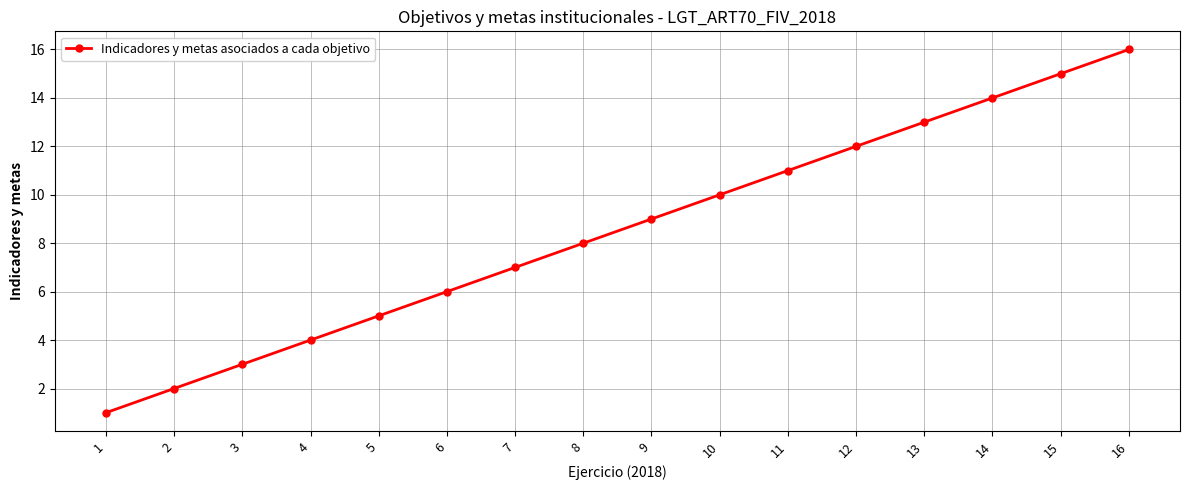

Read the value at 3, to the nearest 5.

5